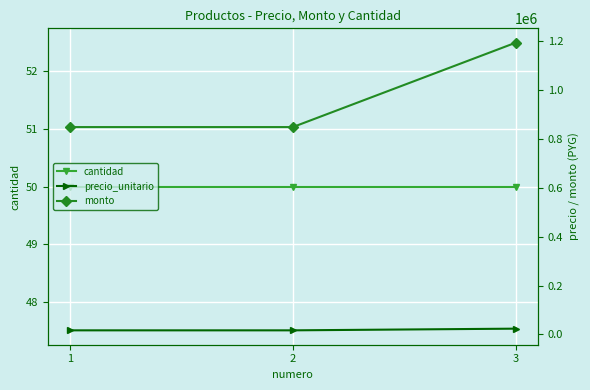

What is the approximate value of cantidad at 1?

50